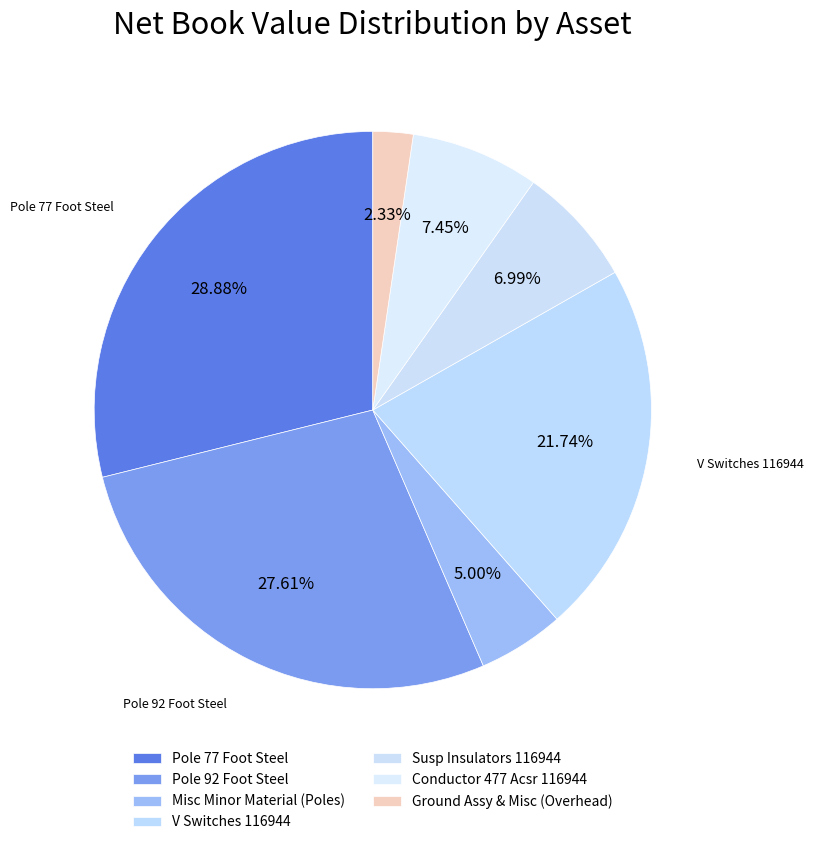

To the nearest percent, what is the difference between the largest and smallest slice percentages?

27%